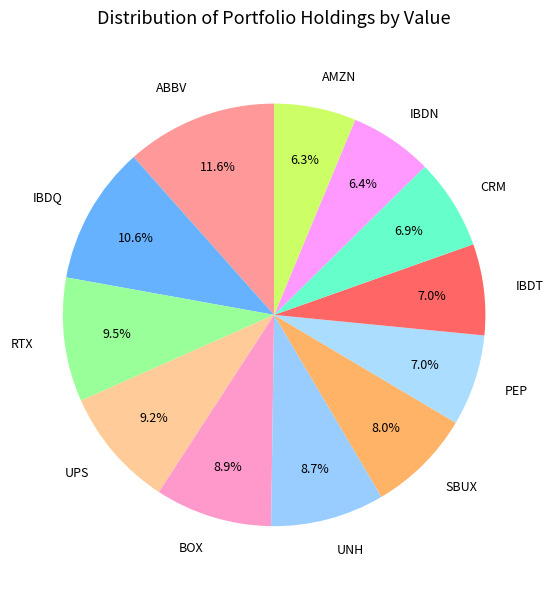

True or false: AMZN accounts for 1% of the total.

False